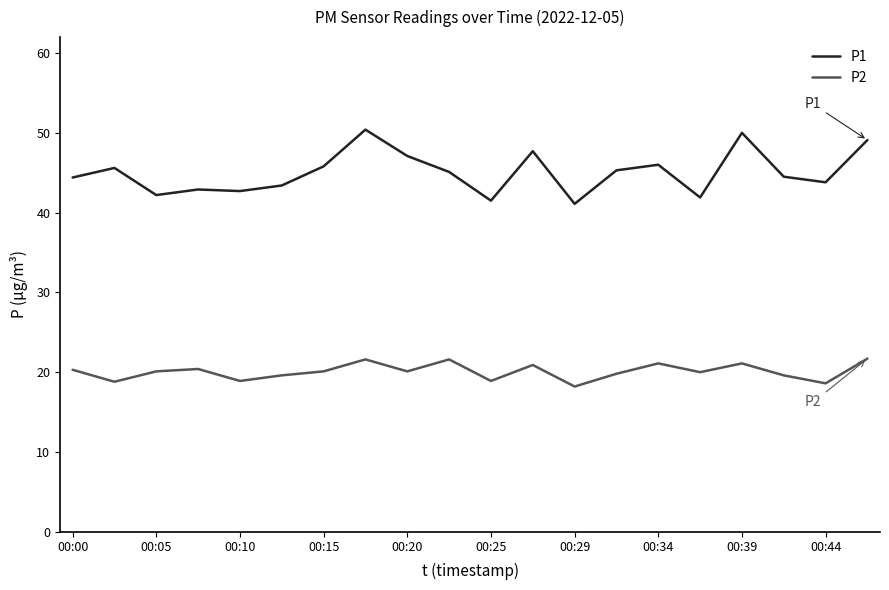

What is the maximum value for P2?

21.7